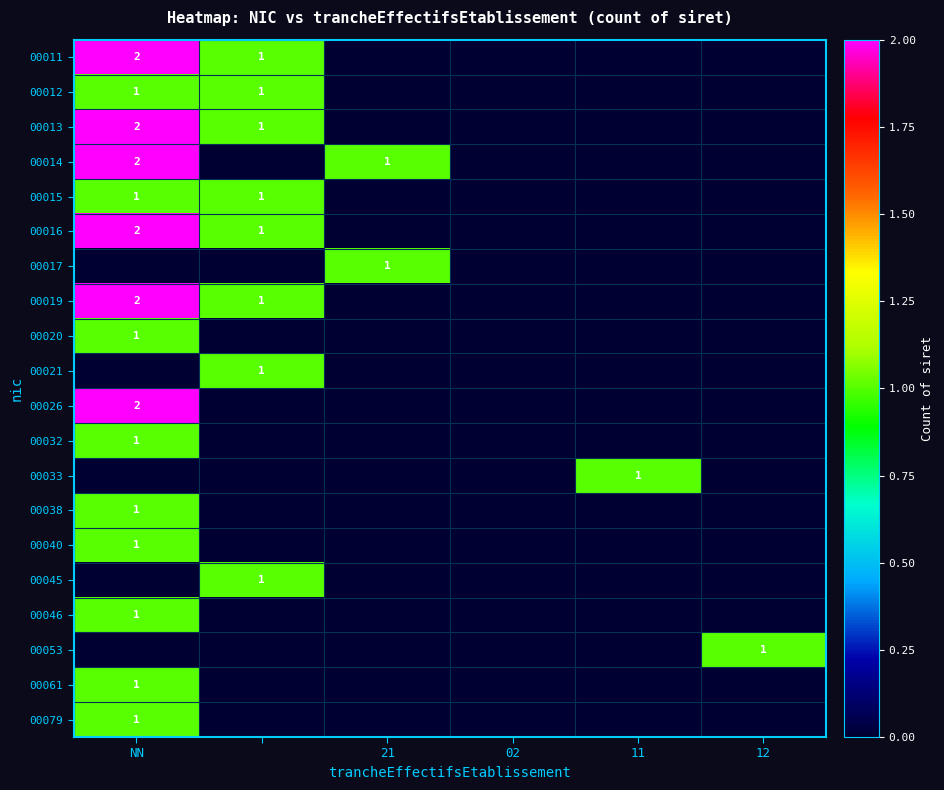

The value of 00012 at NN is 1. True or false?

True